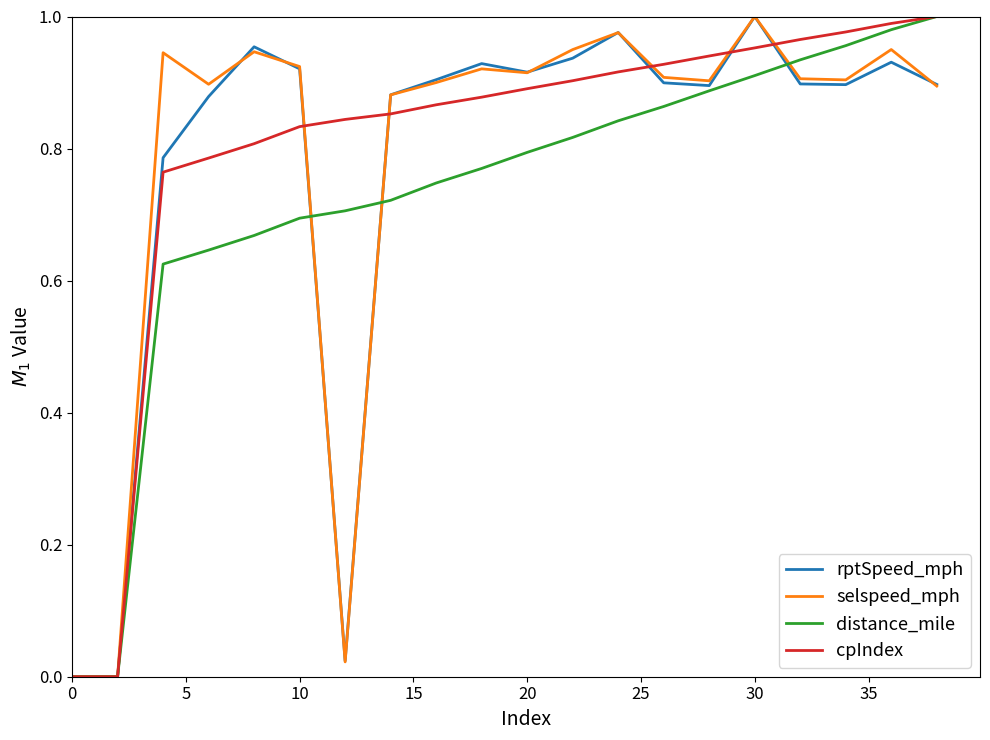

Does the chart display data point markers on the line(s)?

No